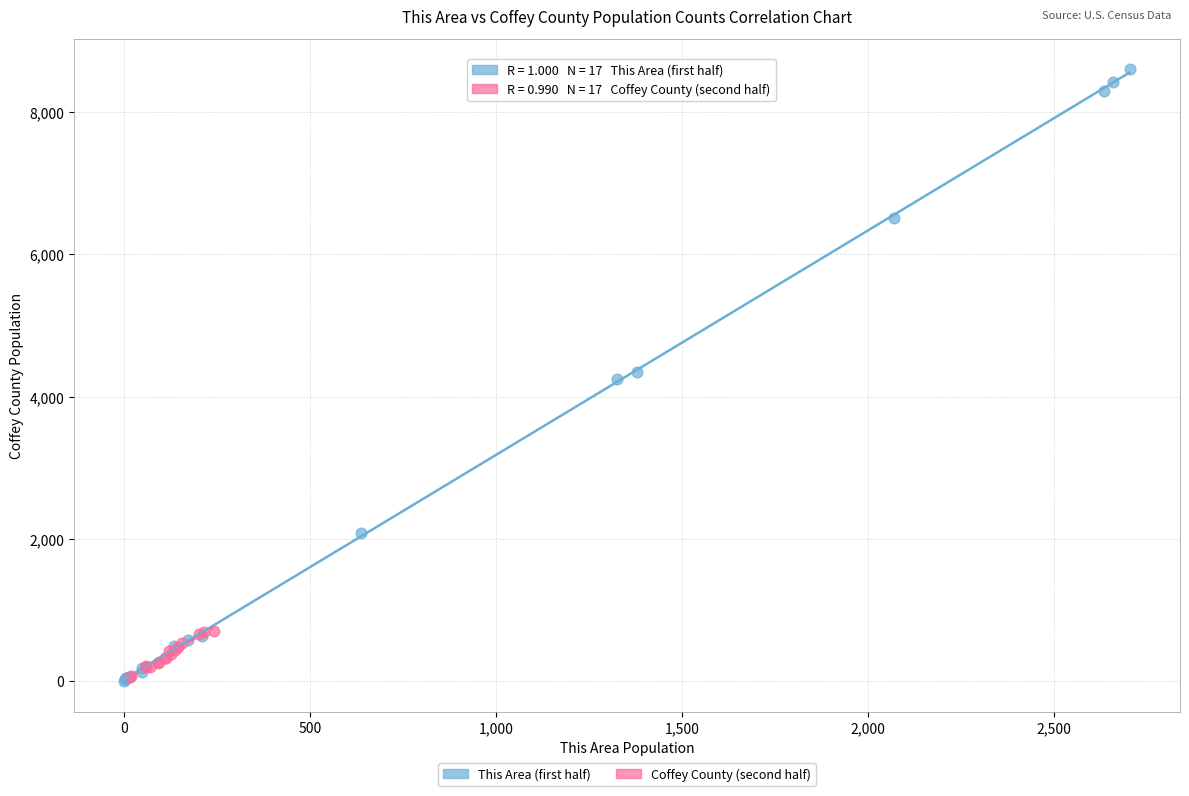

Which series contains the highest Y value?

This Area (first half)